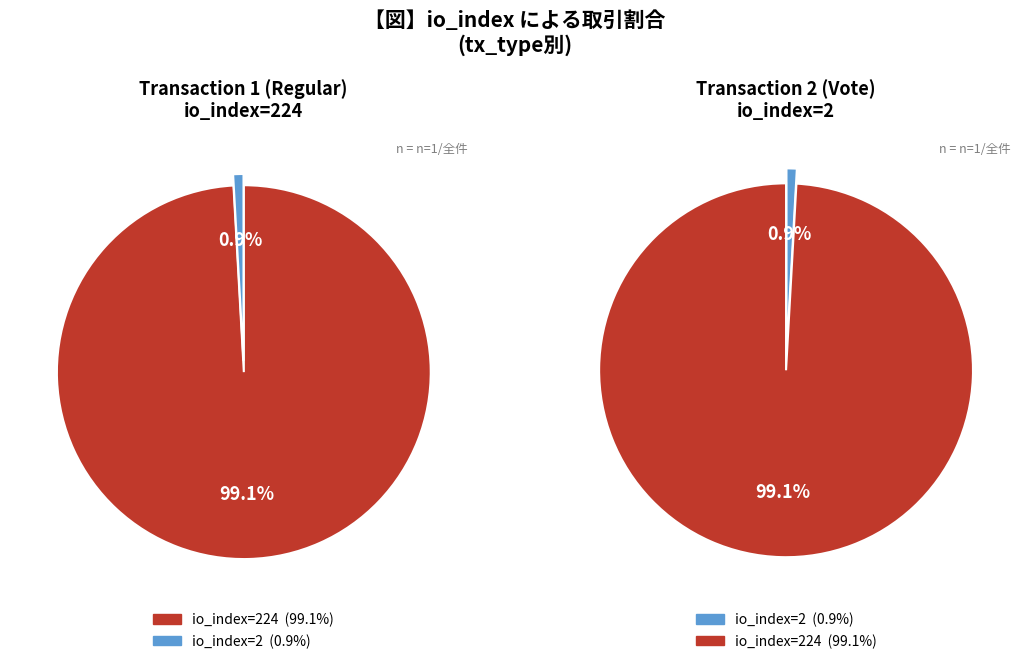

To the nearest percent, what is the combined percentage of io_index_2 and io_index_224?

100%